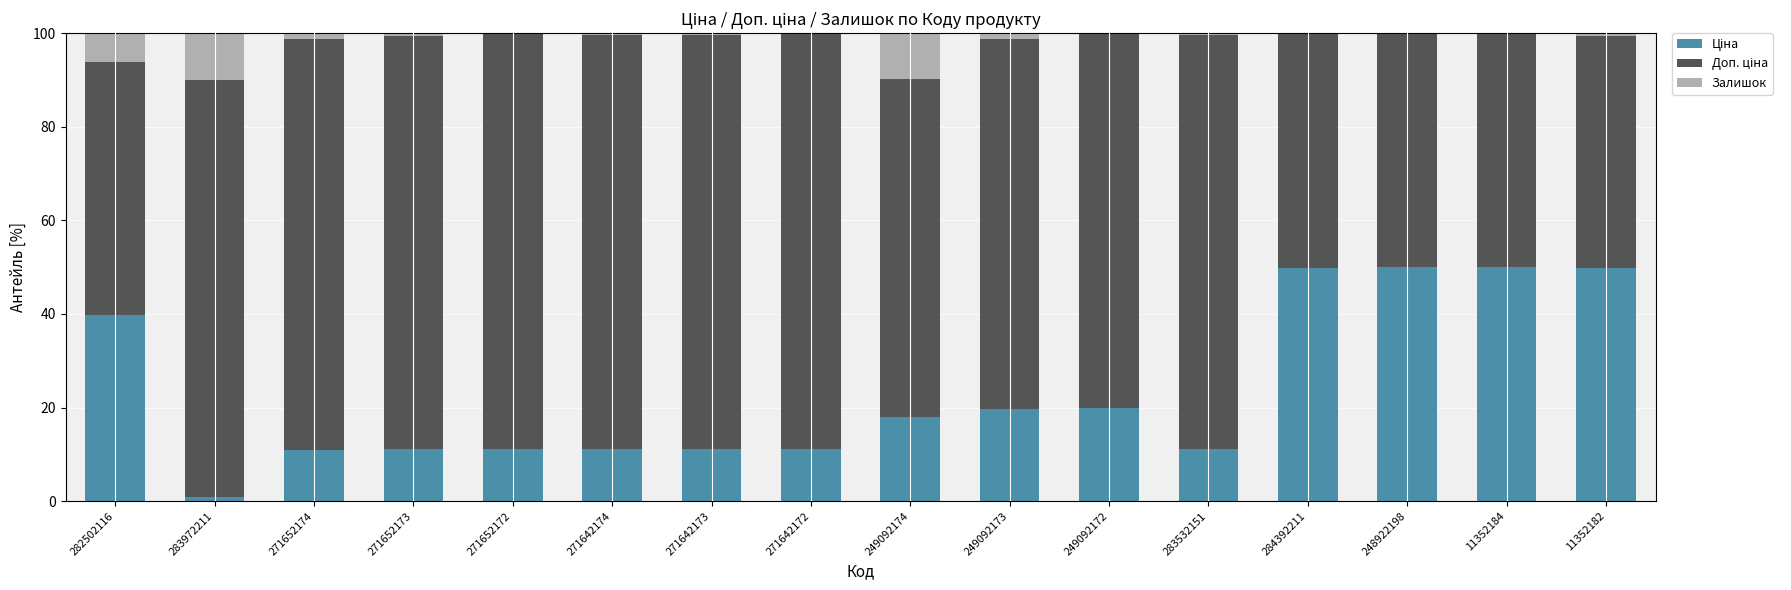

Does the chart contain stacked bars?

Yes